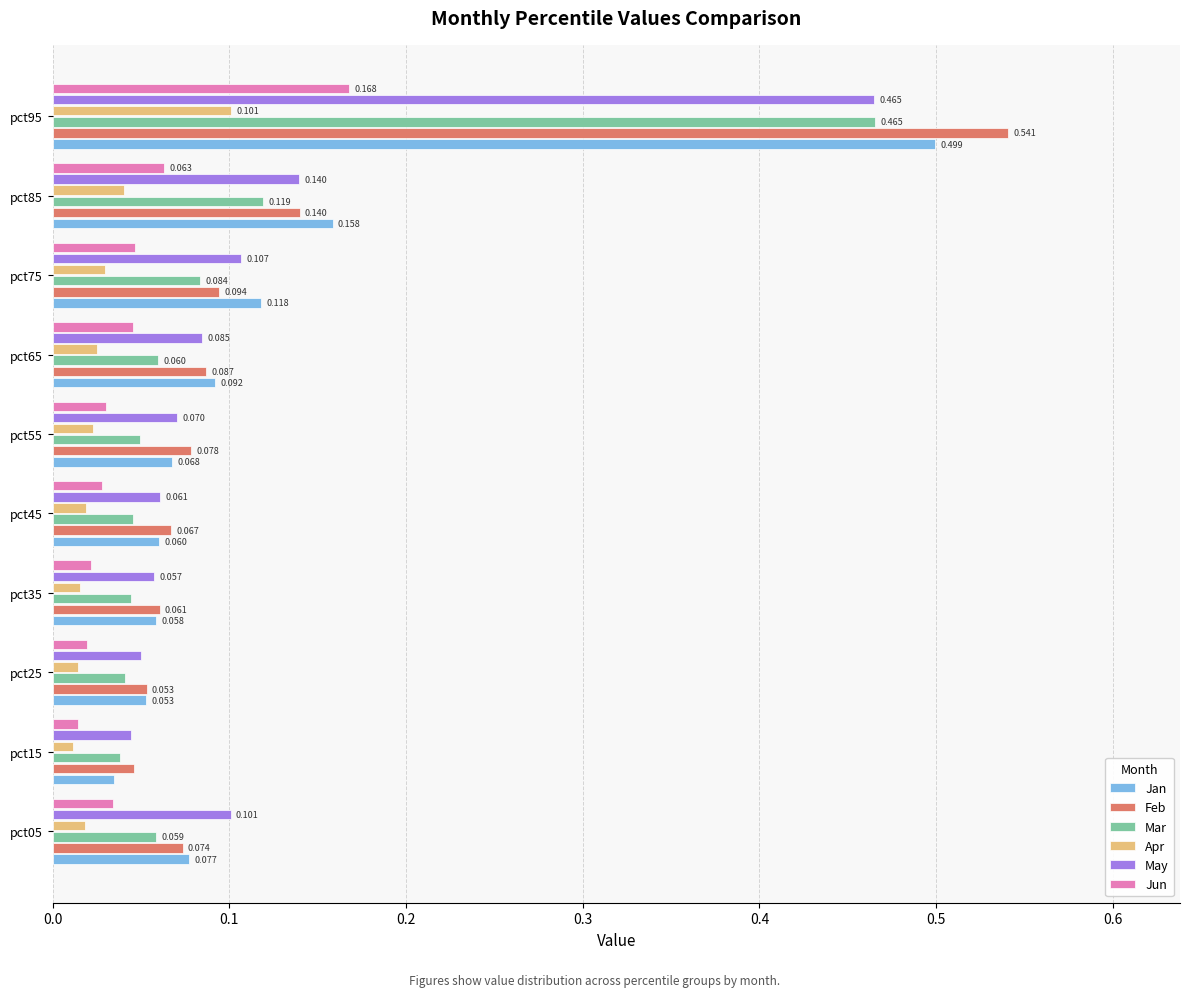

Rank the series at pct55 from lowest to highest value.

Apr, Jun, Mar, Jan, May, Feb